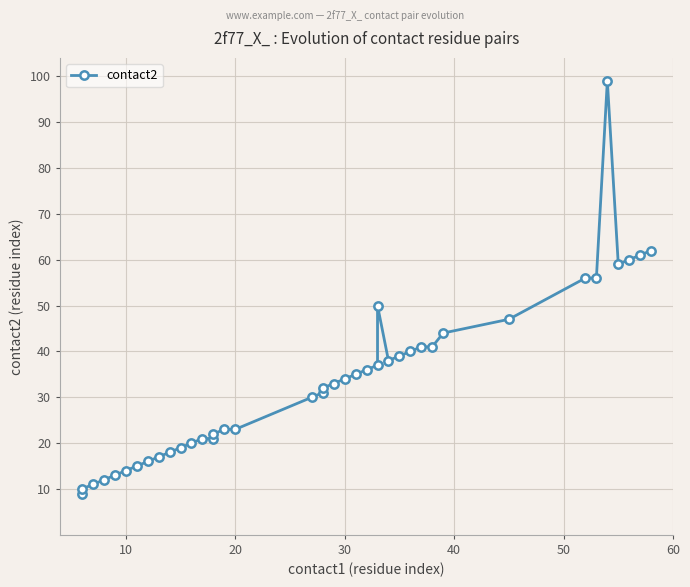

What is the difference between the maximum and minimum values?

90